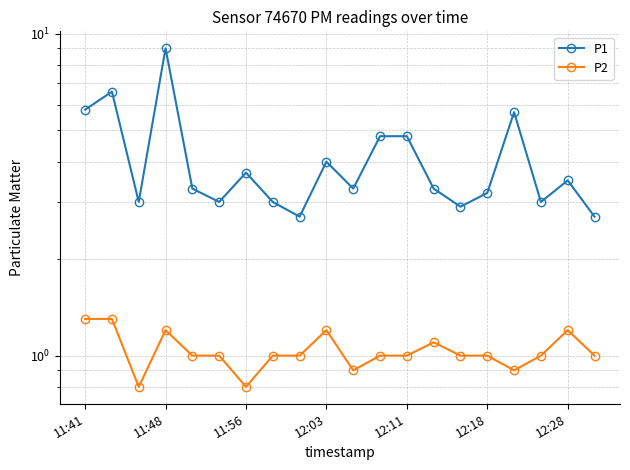

The value of P1 at 17 is 3.0. True or false?

True